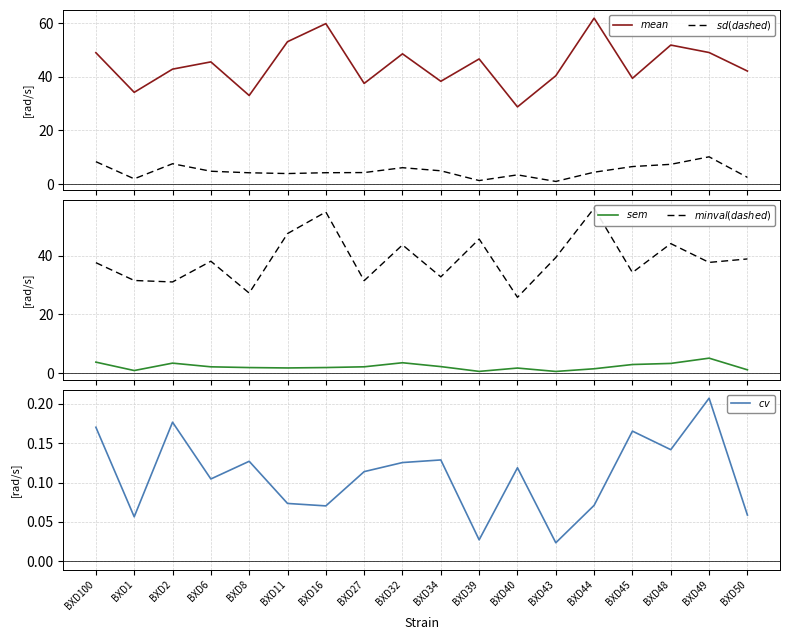

List the labels in order of $cv$ value, smallest first.

BXD43, BXD39, BXD1, BXD50, BXD16, BXD44, BXD11, BXD6, BXD27, BXD40, BXD32, BXD8, BXD34, BXD48, BXD45, BXD100, BXD2, BXD49